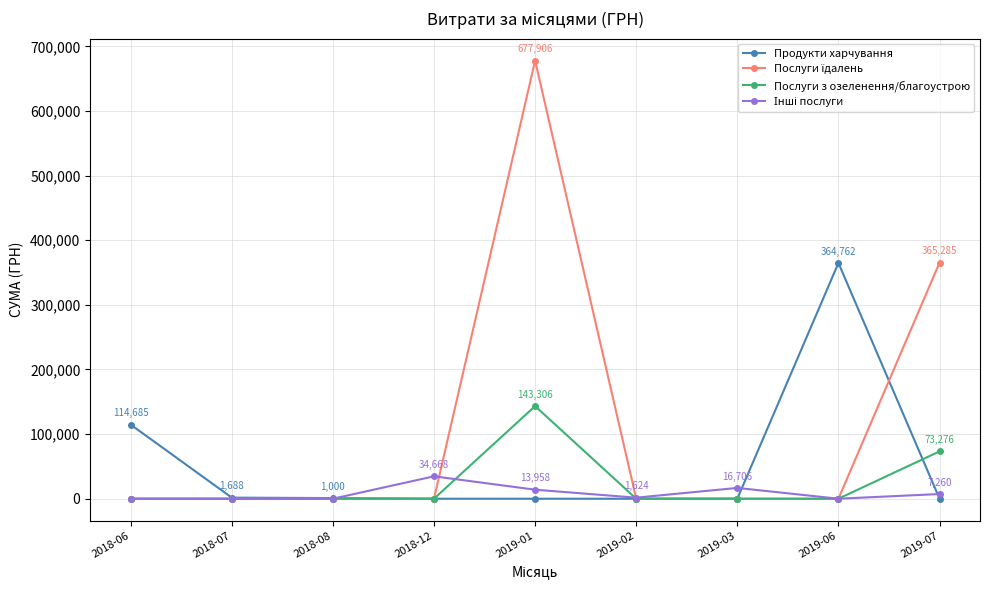

Which category has the highest value across all series?

2019-01